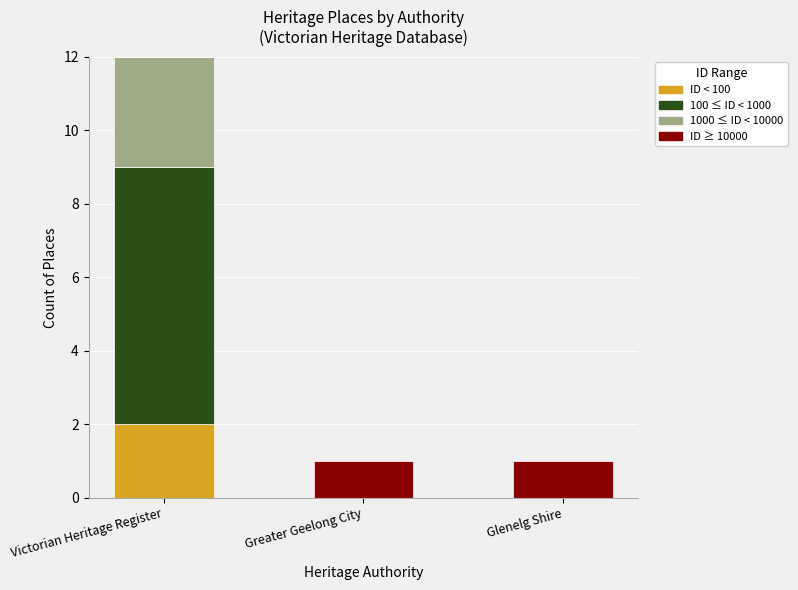

Which category has the highest value in the ID < 100 series?

Victorian Heritage Register